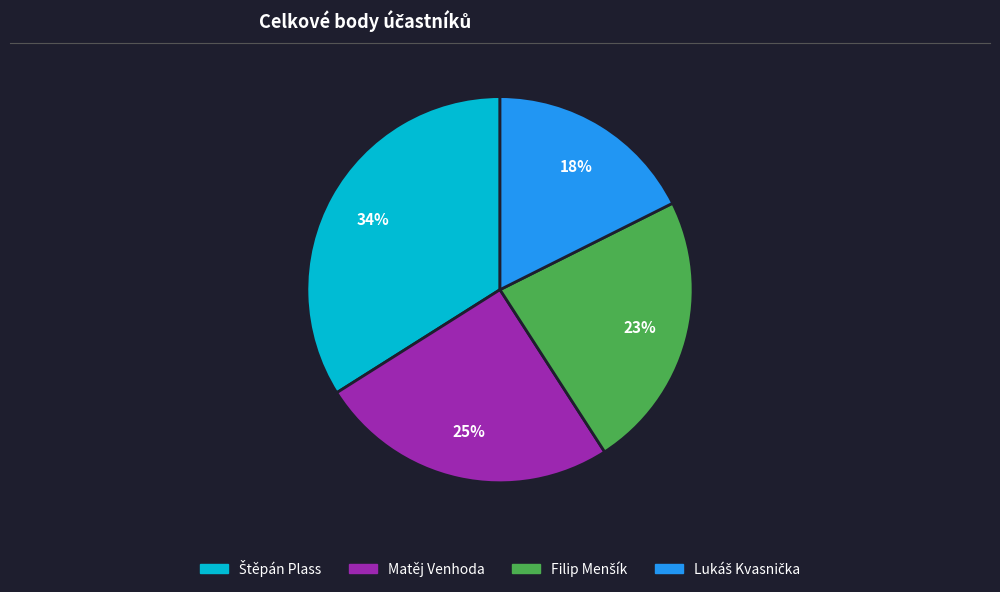

Is there any slice that represents more than half of the pie?

No